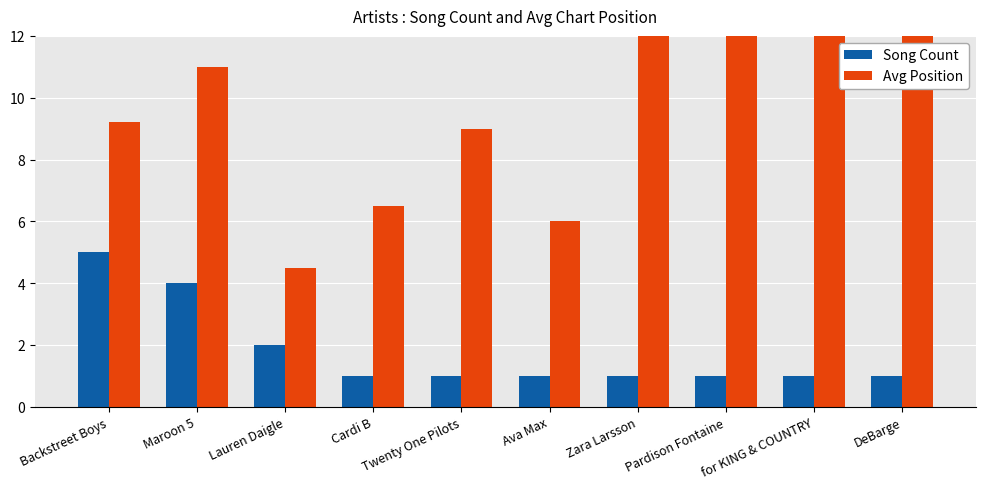

Is it true that Song Count equals 2.5 at Maroon 5?

False